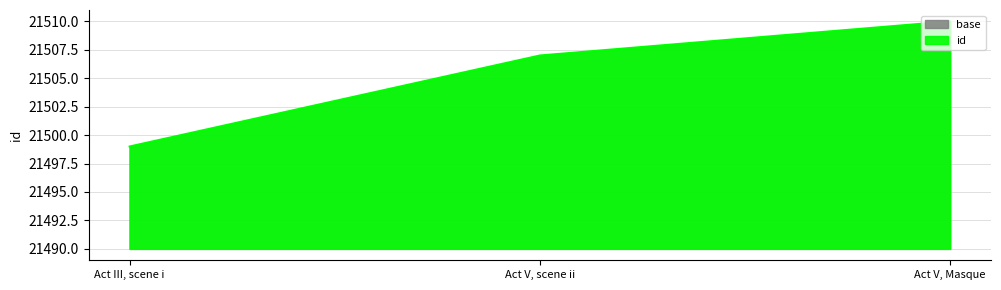

Where does the data first go above 21507?

Act V, Masque